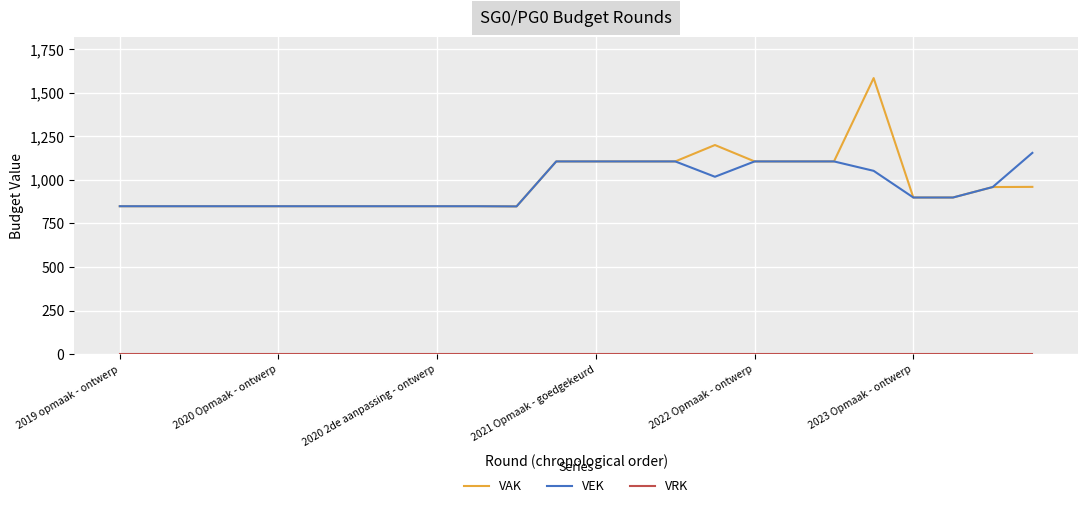

Which category has the lowest value in the VRK series?

2019 opmaak - ontwerp